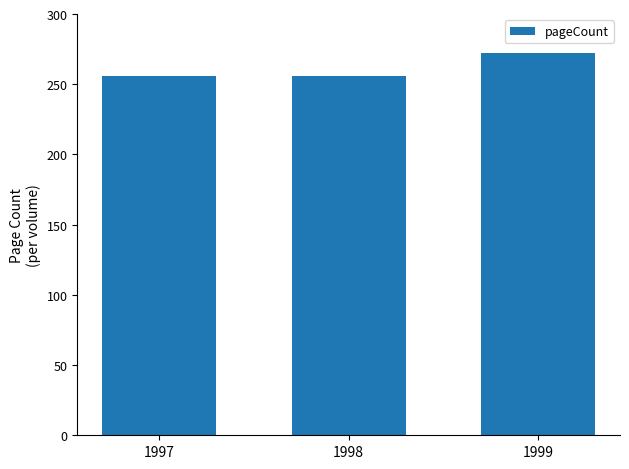

What is the maximum value shown in the chart?

272